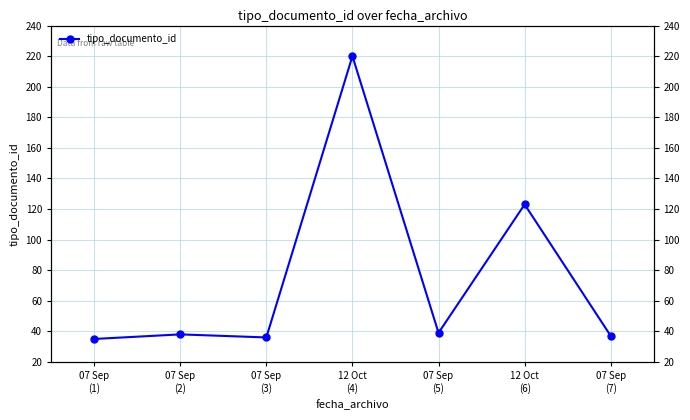

List the labels in order of value, largest first.

12 Oct
(4), 12 Oct
(6), 07 Sep
(5), 07 Sep
(2), 07 Sep
(7), 07 Sep
(3), 07 Sep
(1)